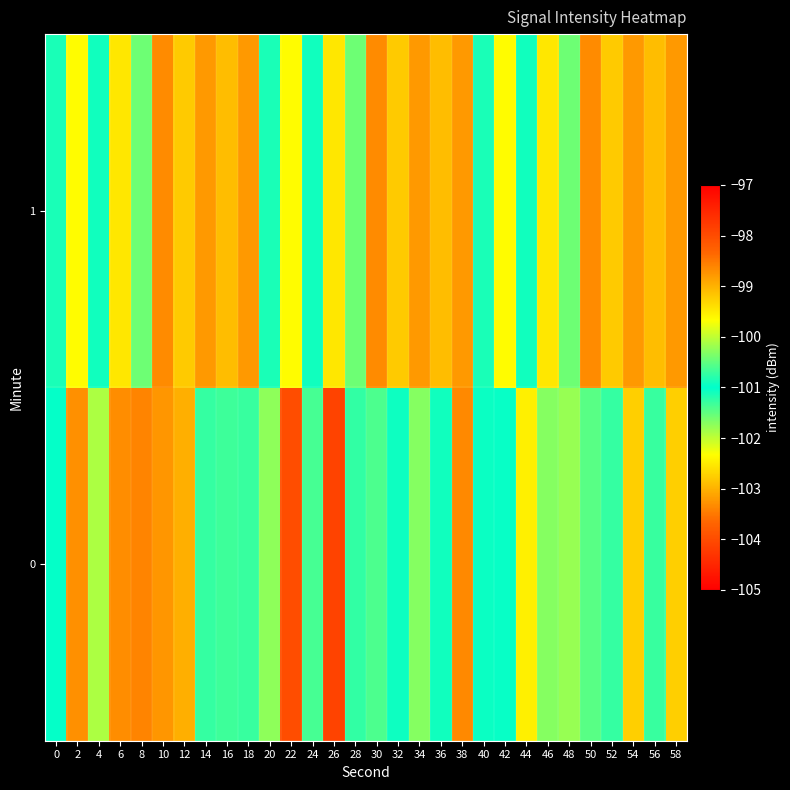

At which category is the sum across all series the highest?

10